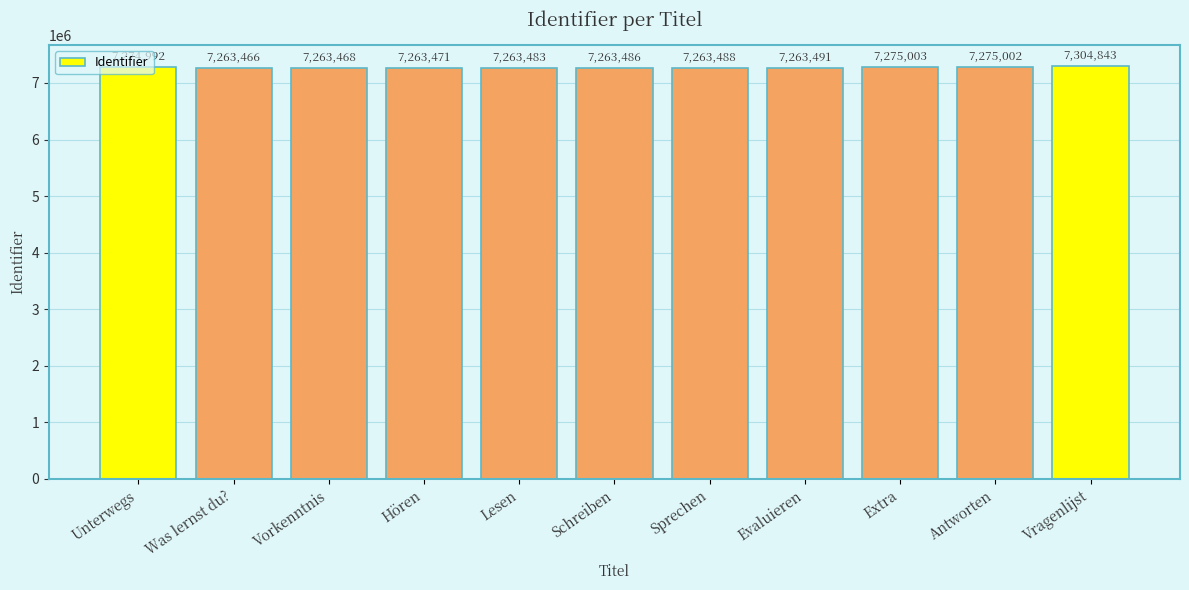

What is the change in value from Unterwegs to Lesen?

-11509